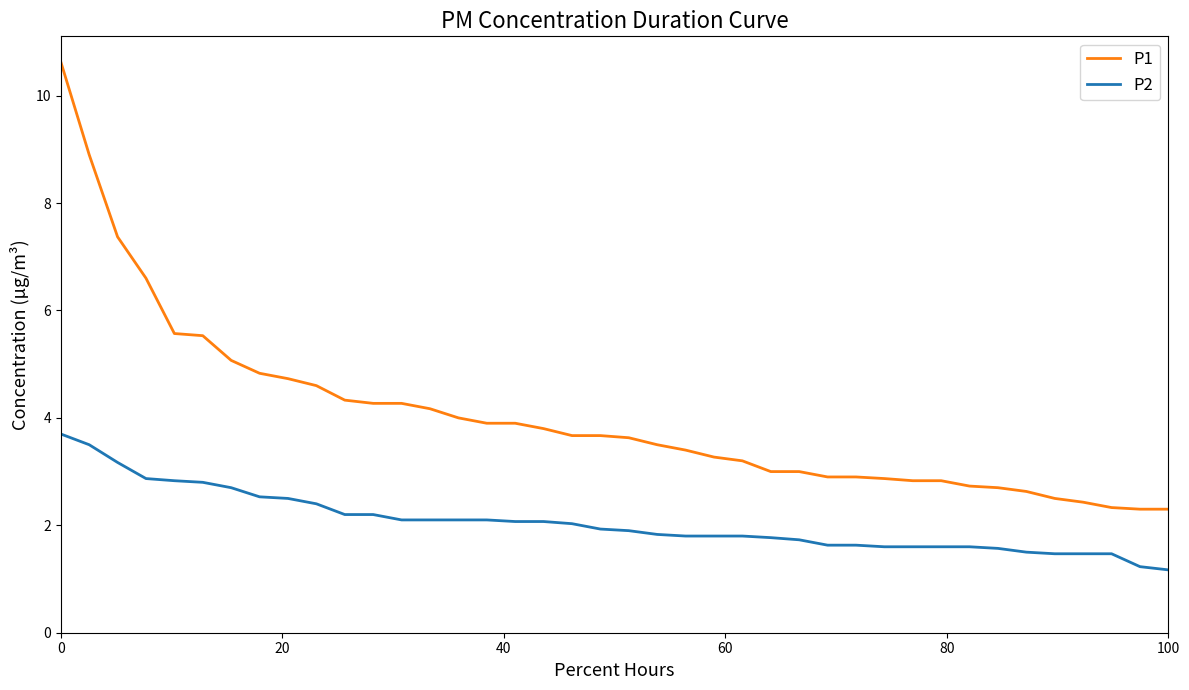

Which series has the largest total across all categories?

P1